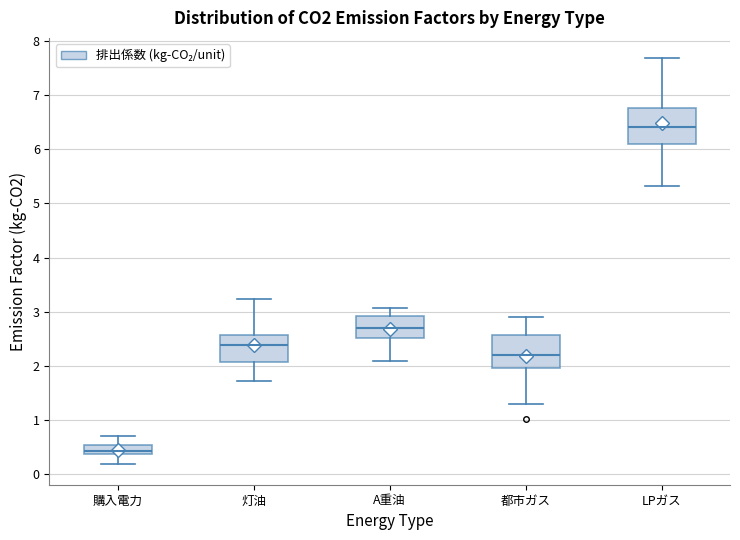

Which box has the highest median line?

LPガス